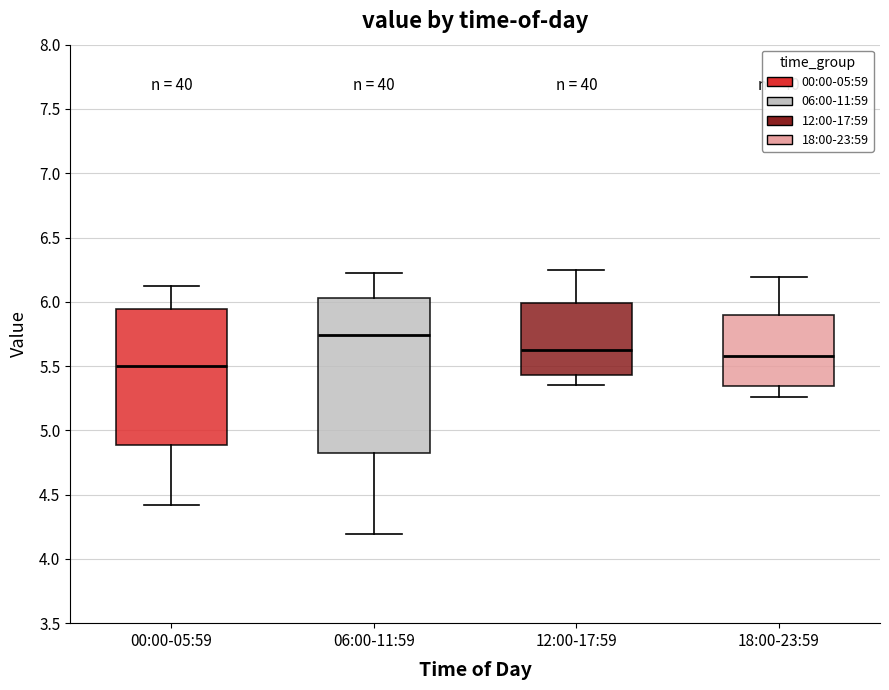

Comparing the boxes themselves (not the whiskers), which one is the tallest?

06:00-11:59